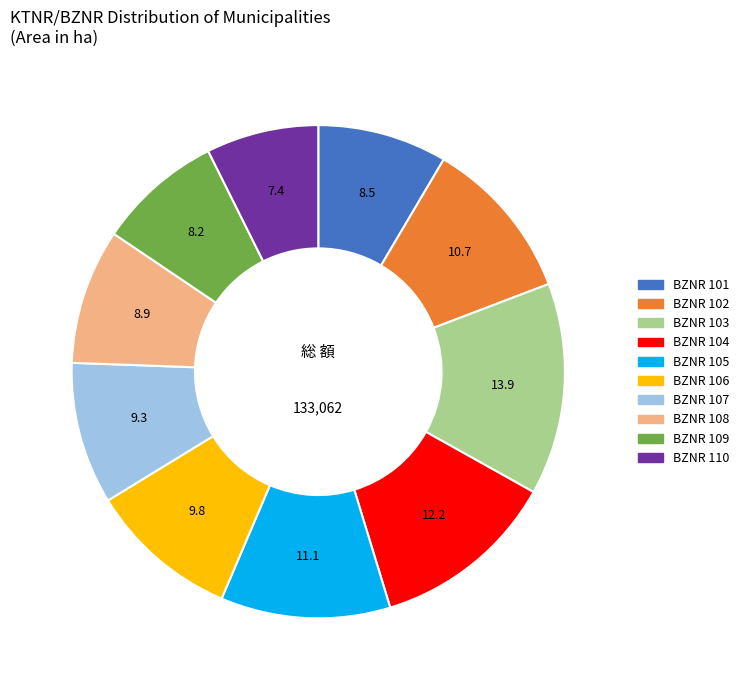

Is there a majority slice in this chart?

No